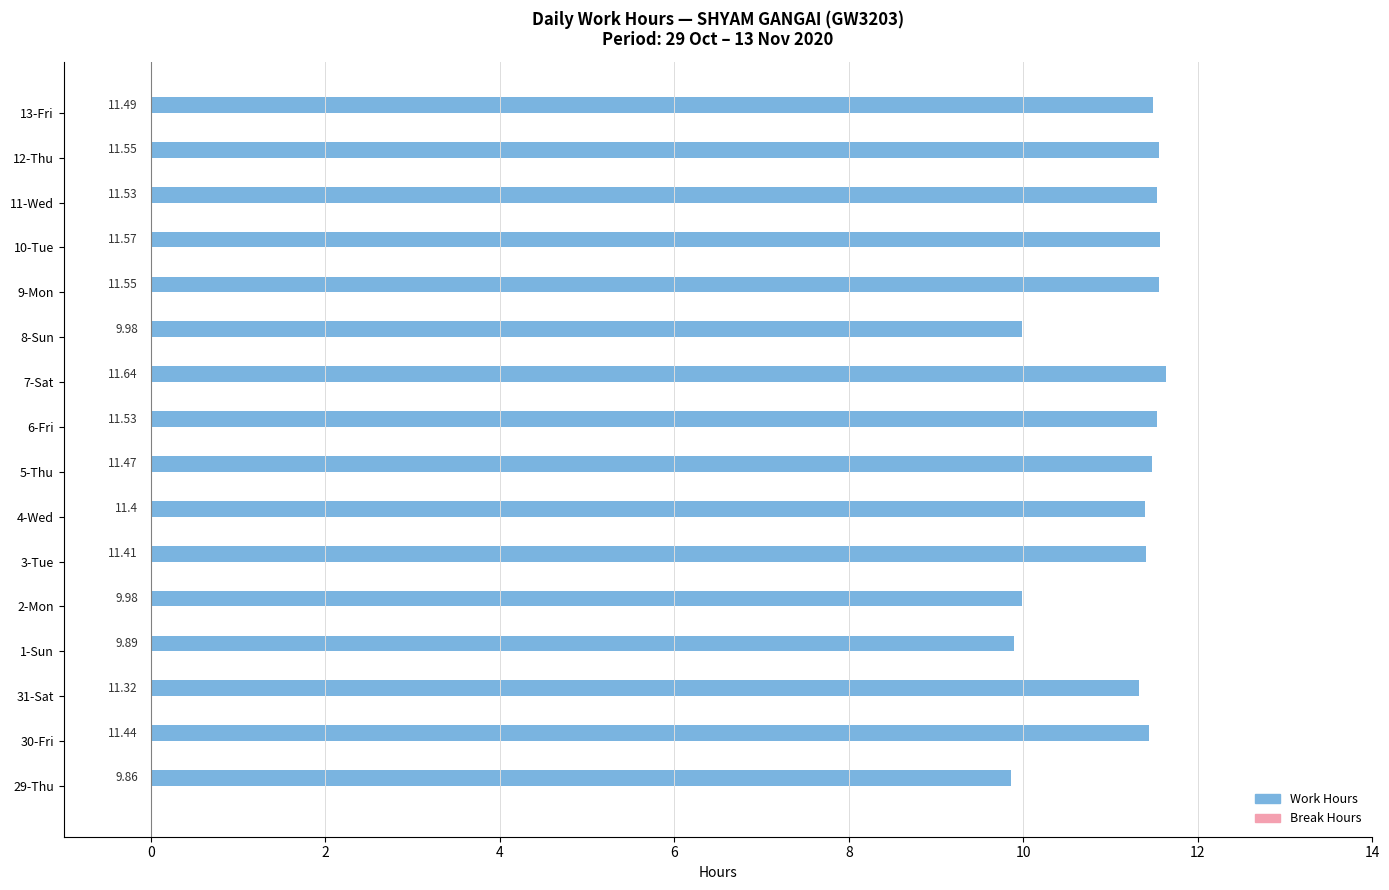

Approximately how many times larger is the value at 30-Fri compared to 9-Mon?

1.0